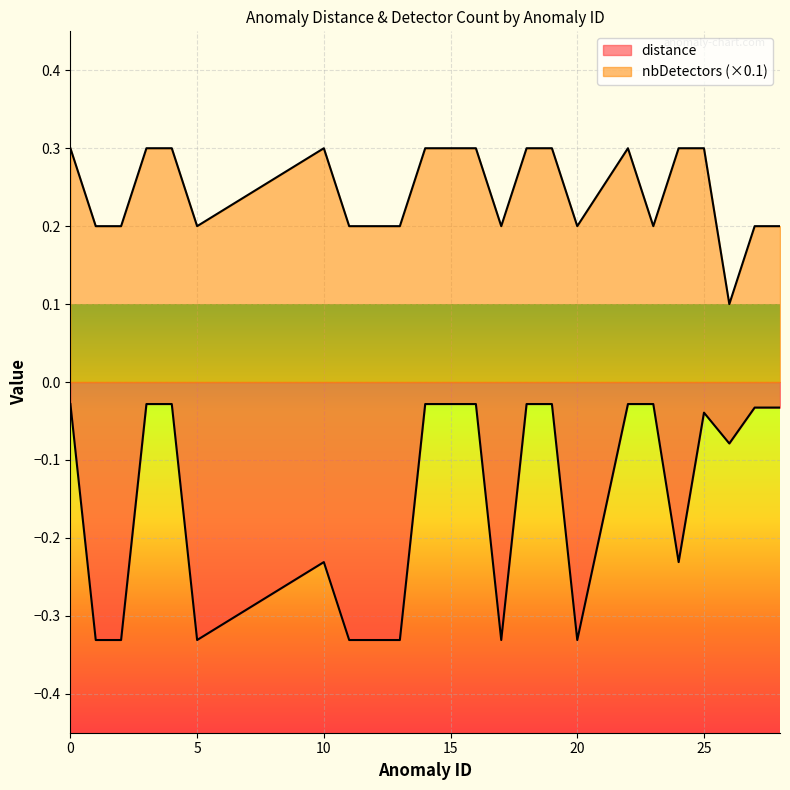

At how many categories does at least one series exceed 0?

27